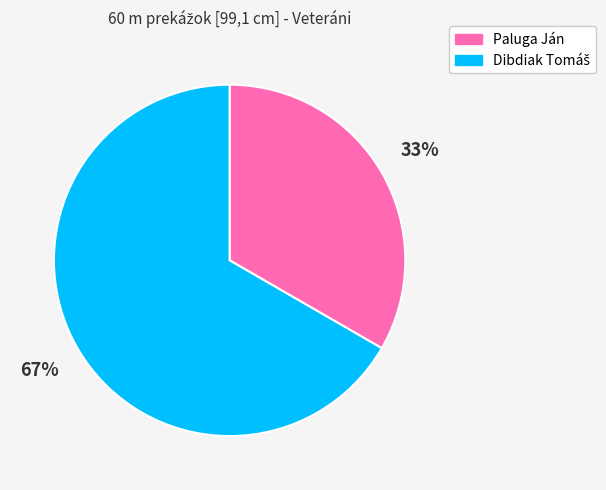

To the nearest percent, what portion does Paluga Ján represent?

33%